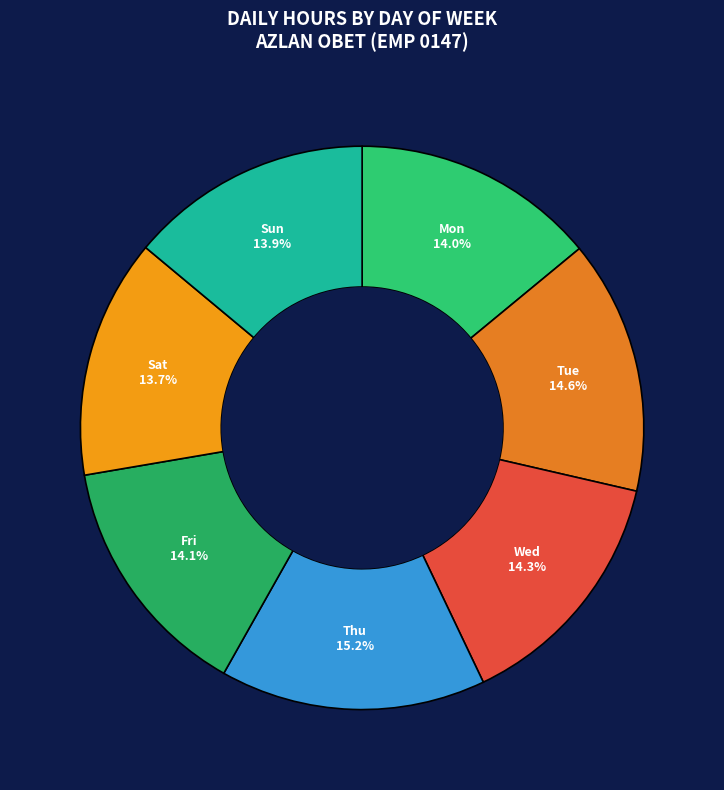

How many slices are in this pie chart?

7